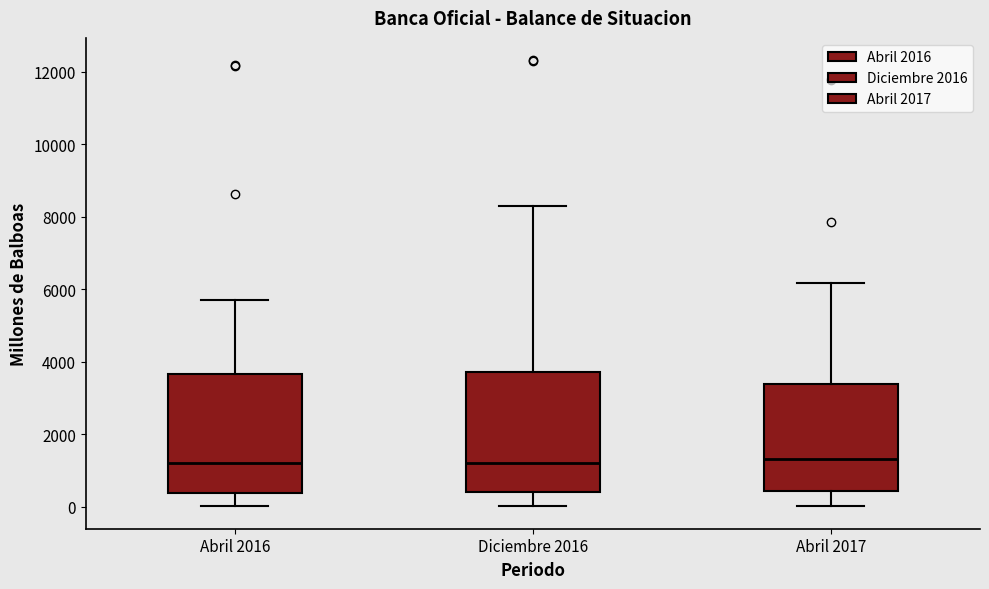

Where is the upper edge of the box for Diciembre 2016 on the y-axis? The values are not printed on the chart, so give them approximately, as read against the axis.

3800